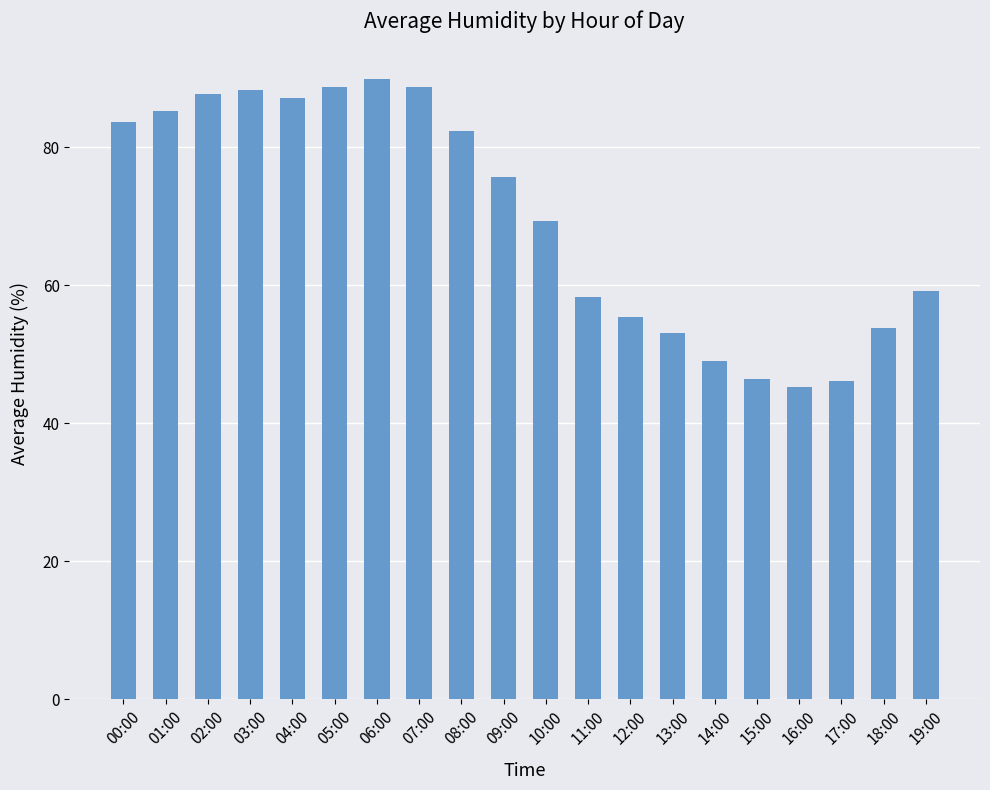

The value at 15:00 is 46.4. True or false?

True